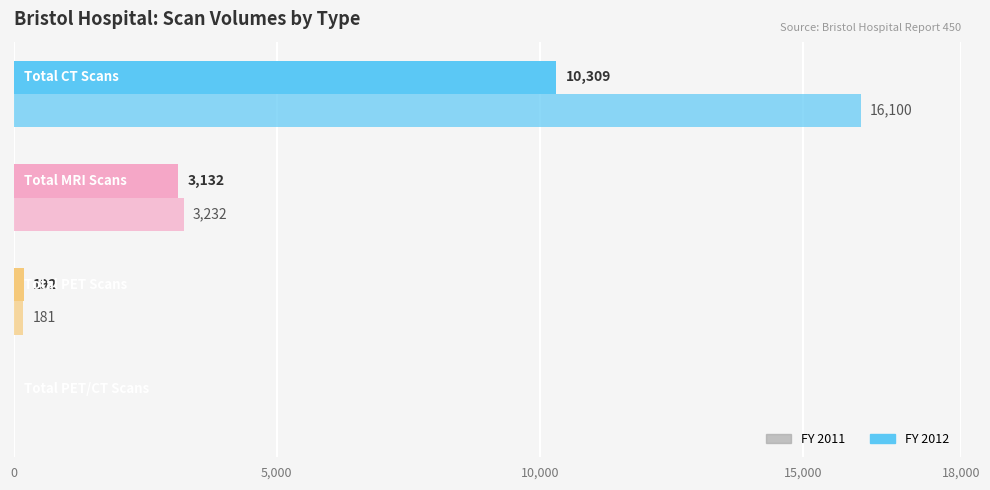

Count the number of categories in the chart.

4